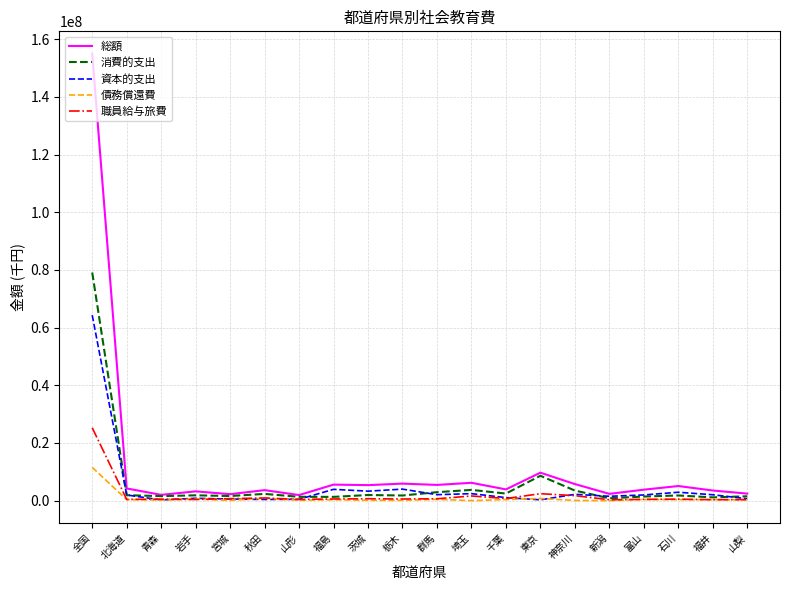

At which category does the chart reach its peak across all series?

全国